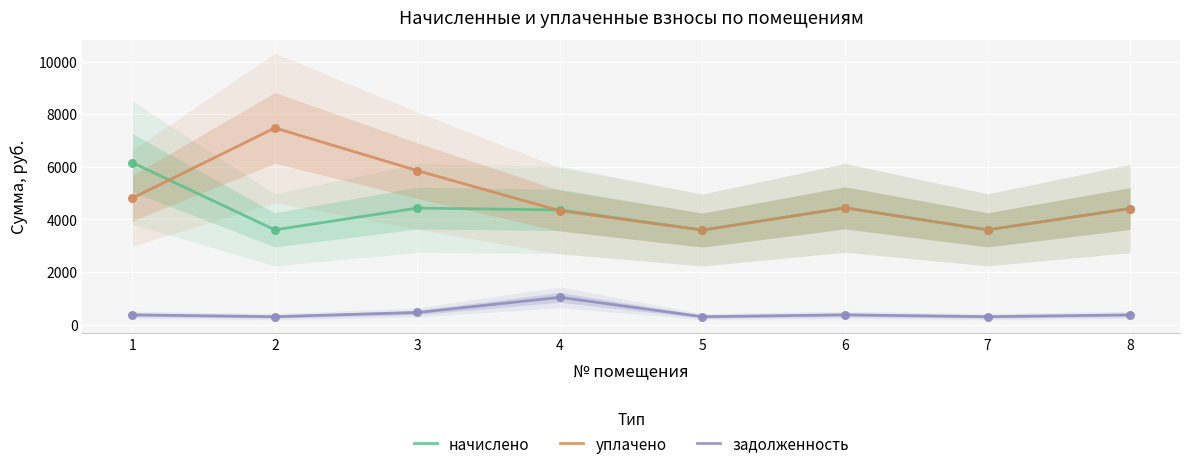

Which series contains the highest Y value?

уплачено